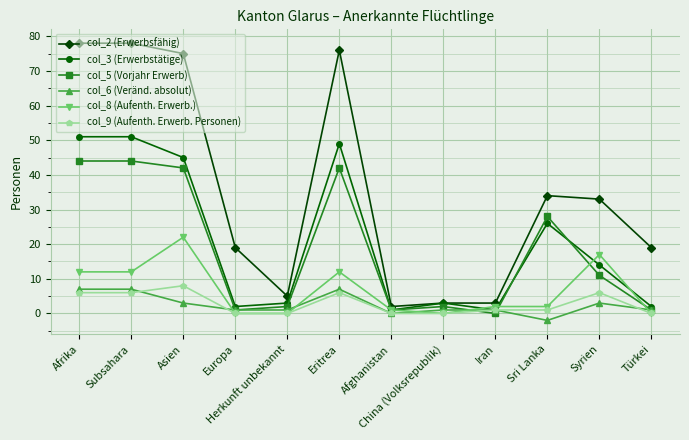

What is the difference between the second highest and minimum values in the col_6 (Veränd. absolut) series?

9